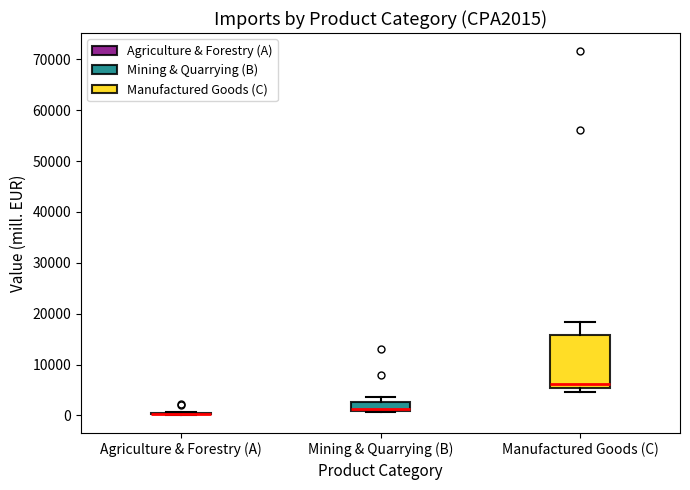

Which box is the tallest, from its lower edge to its upper edge?

Manufactured Goods (C)